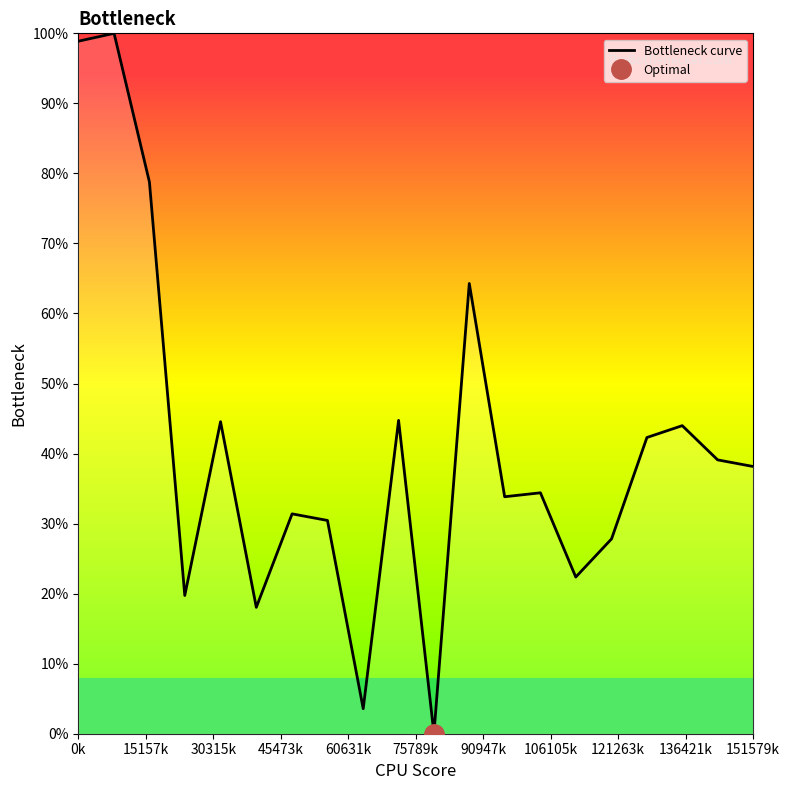

What position from the left is 45473k?

4